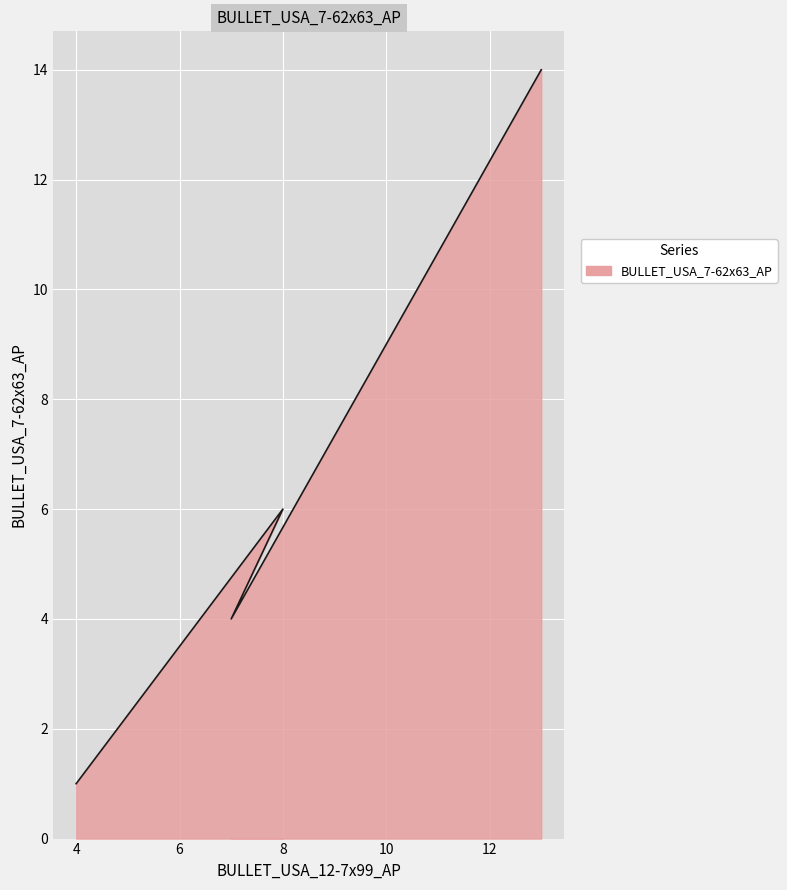

How many points are lower than both their immediate neighbors (excluding endpoints)?

1